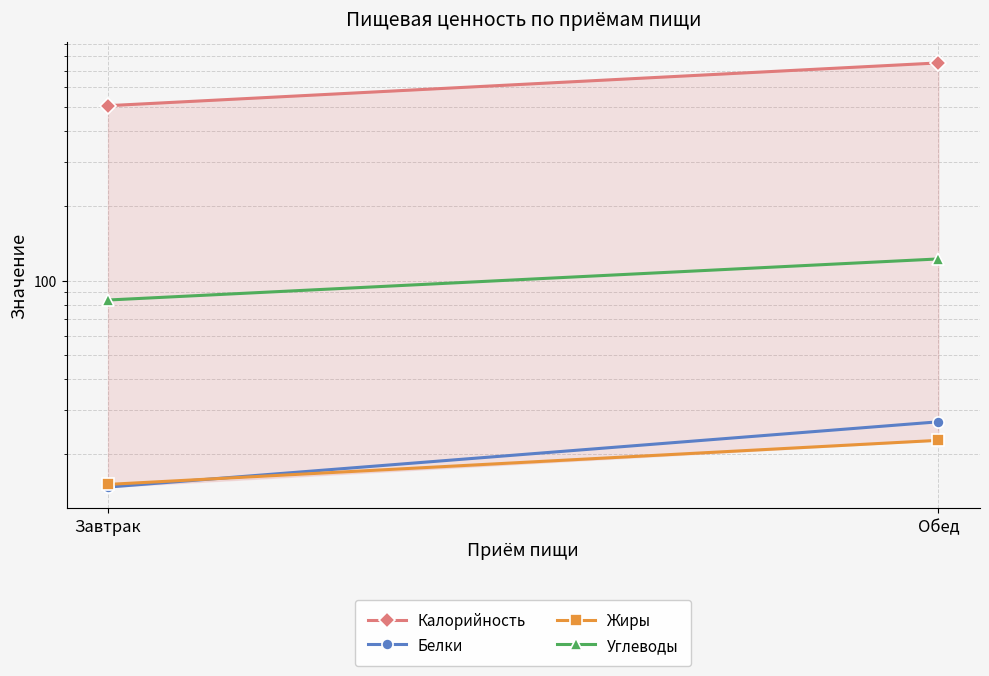

What is the highest value of the Белки series?

27.0